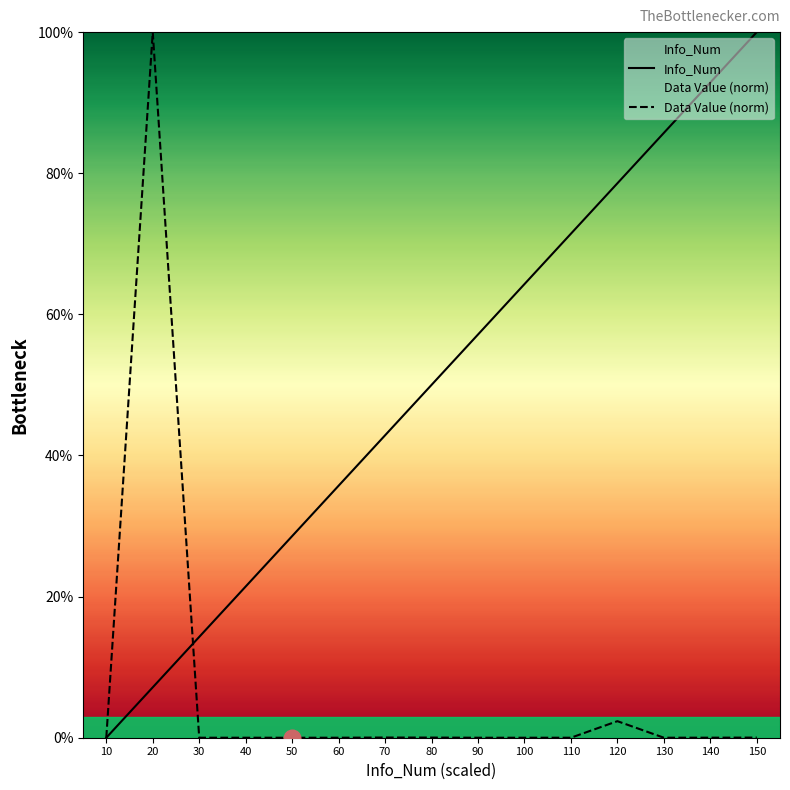

What value does the Info_Num series have at 140?

92.9